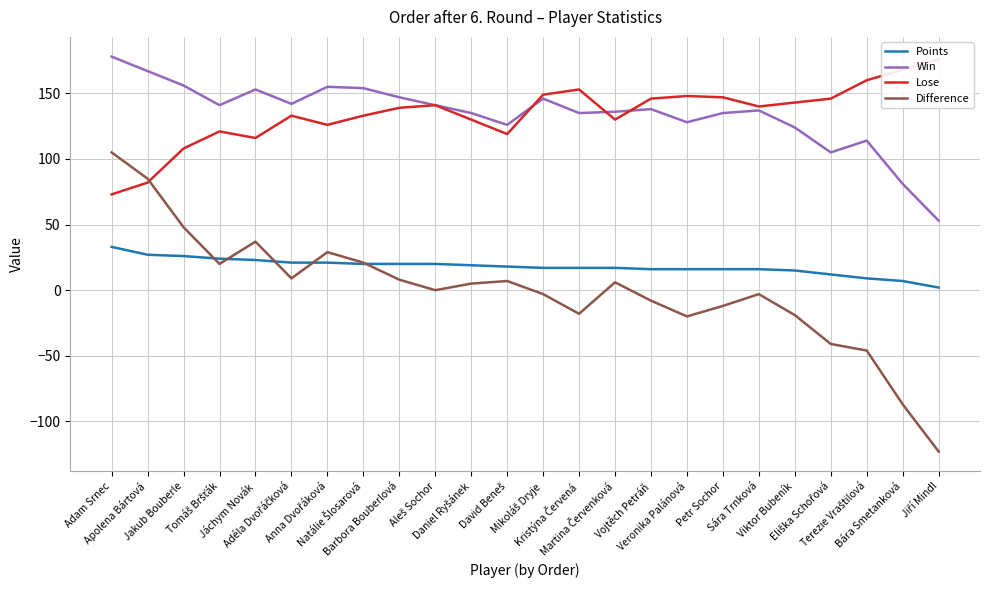

How many data points in Win are less than 138?

12